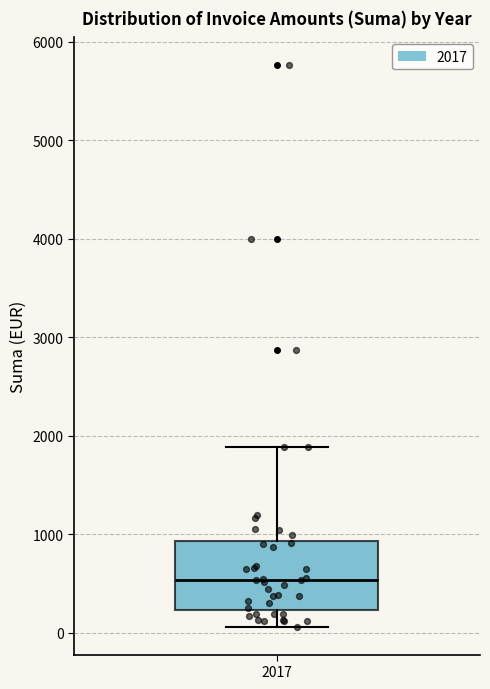

Where does the upper whisker of the box at x = 2017 end on the y-axis? The values are not printed on the chart, so give them approximately, as read against the axis.

1900